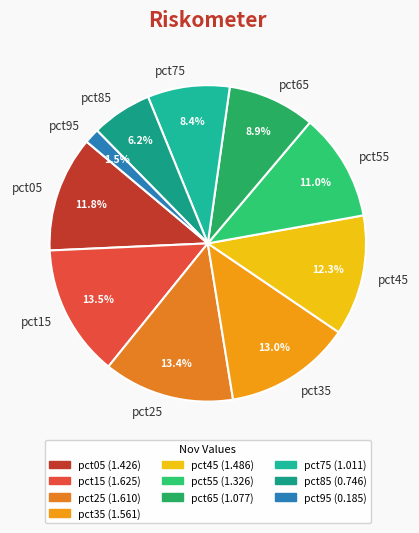

What percentage is the pct65 slice, to the nearest percent?

9%